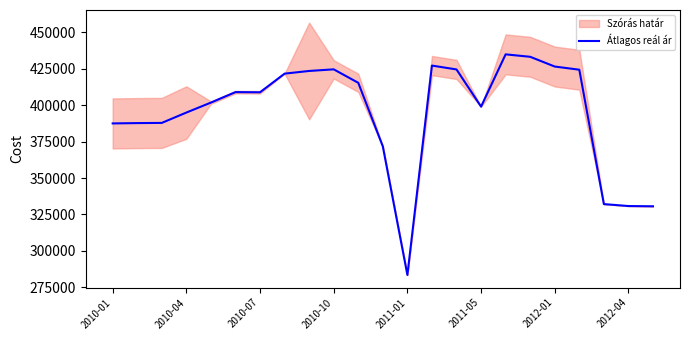

The chart shows a value of 240401 at 2010-04. True or false?

False